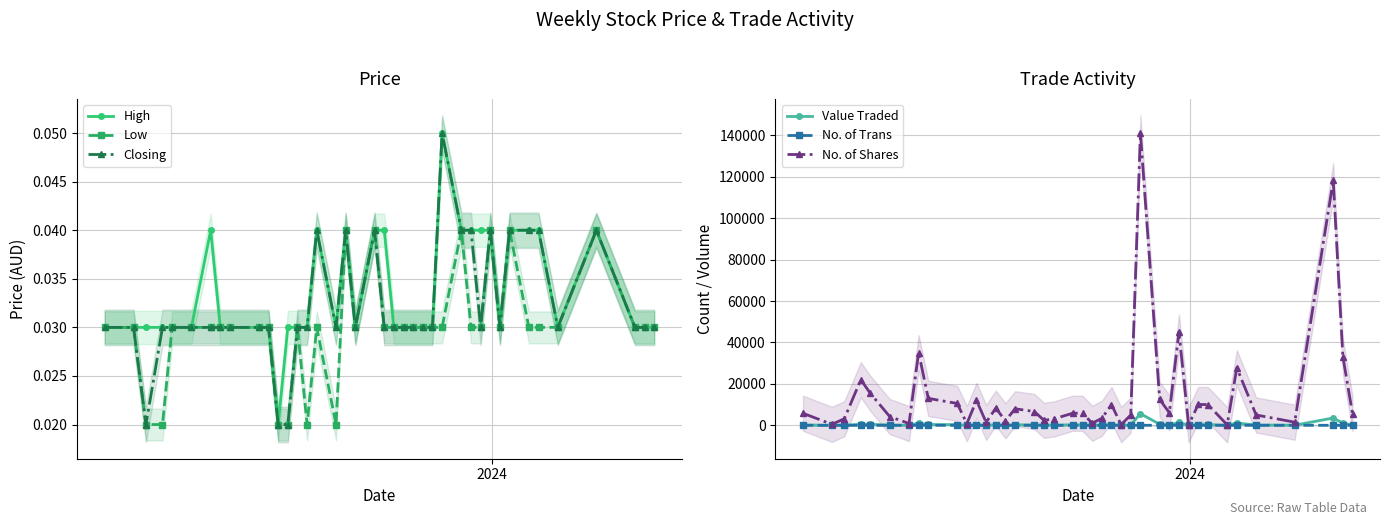

Which series has the largest range (max minus min)?

No. of Shares